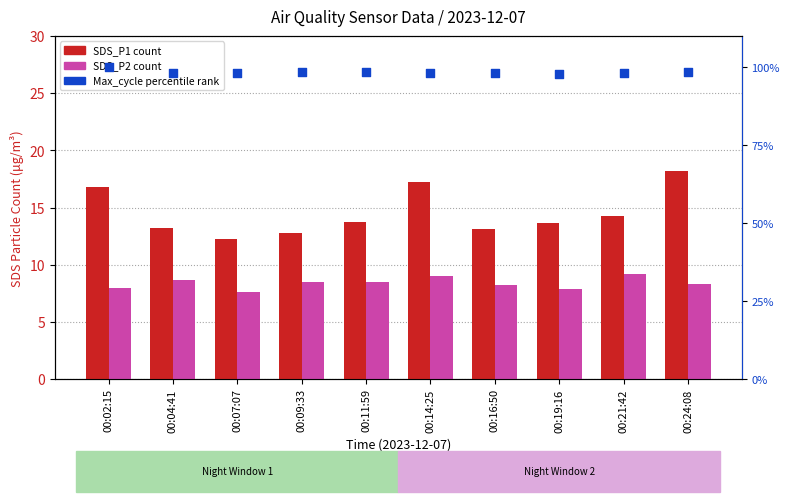

At how many categories does at least one series exceed 63?

10